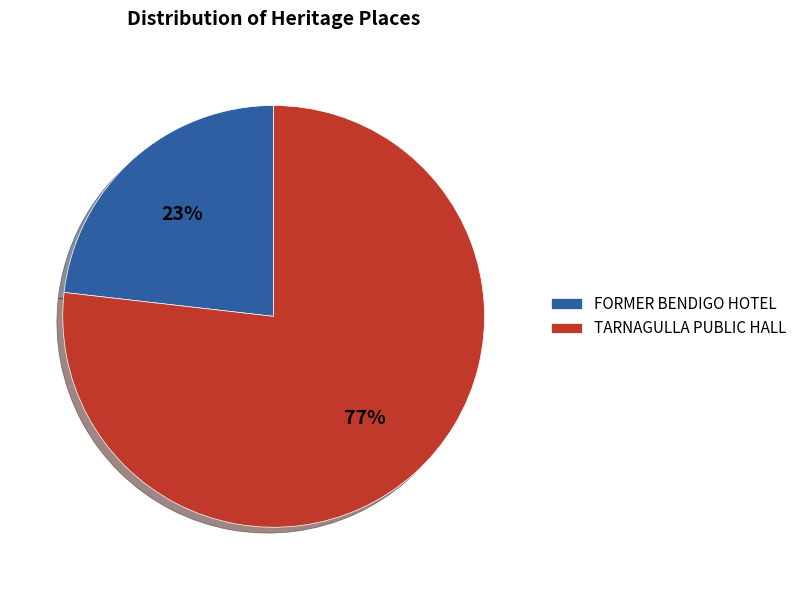

To the nearest percent, what portion does FORMER BENDIGO HOTEL represent?

23%